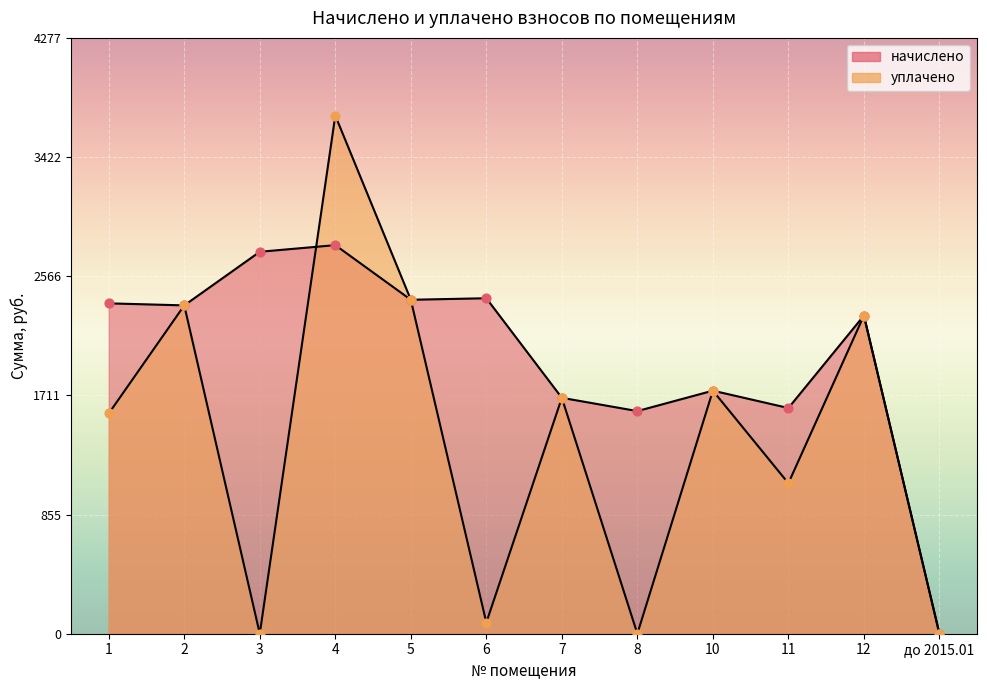

Which series has the largest total across all categories?

начислено